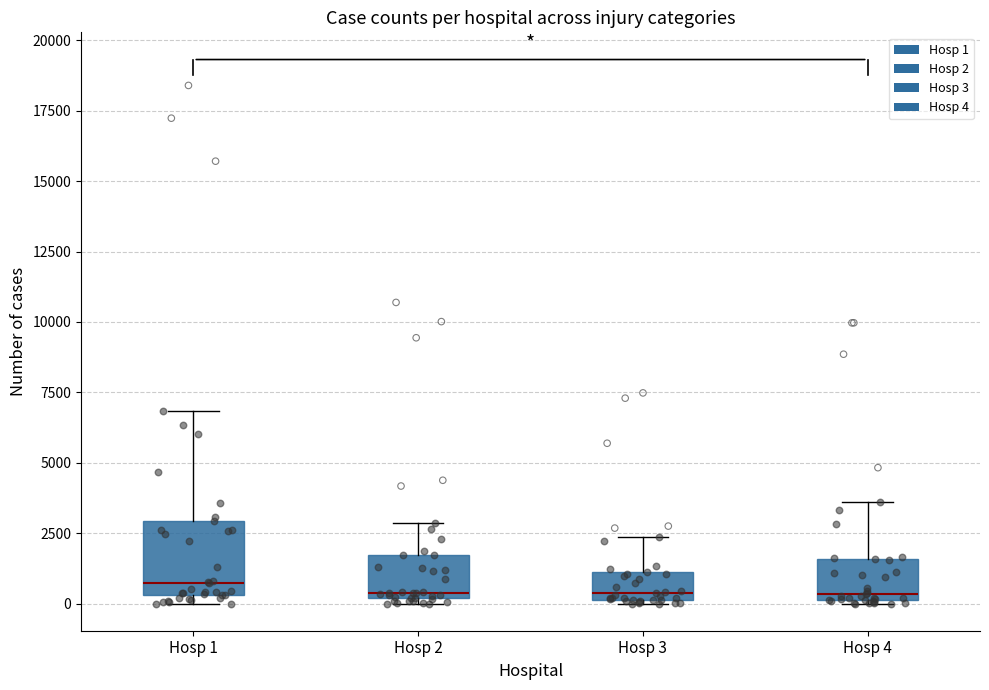

Reading left to right, read every box against the y-axis: the position of its median line, the range the box covers, and the ends of its whiskers. The values are not printed on the chart, so give them approximately, as read against the axis.

Hosp 1: median 500 (just above the box's lower edge), box 500 to 3000, whiskers 0 to 7000
Hosp 2: median 500, box 0 to 1500, whiskers 0 (just below the box's lower edge) to 3000
Hosp 3: median 500, box 0 to 1000, whiskers 0 to 2500
Hosp 4: median 500, box 0 to 1500, whiskers 0 to 3500